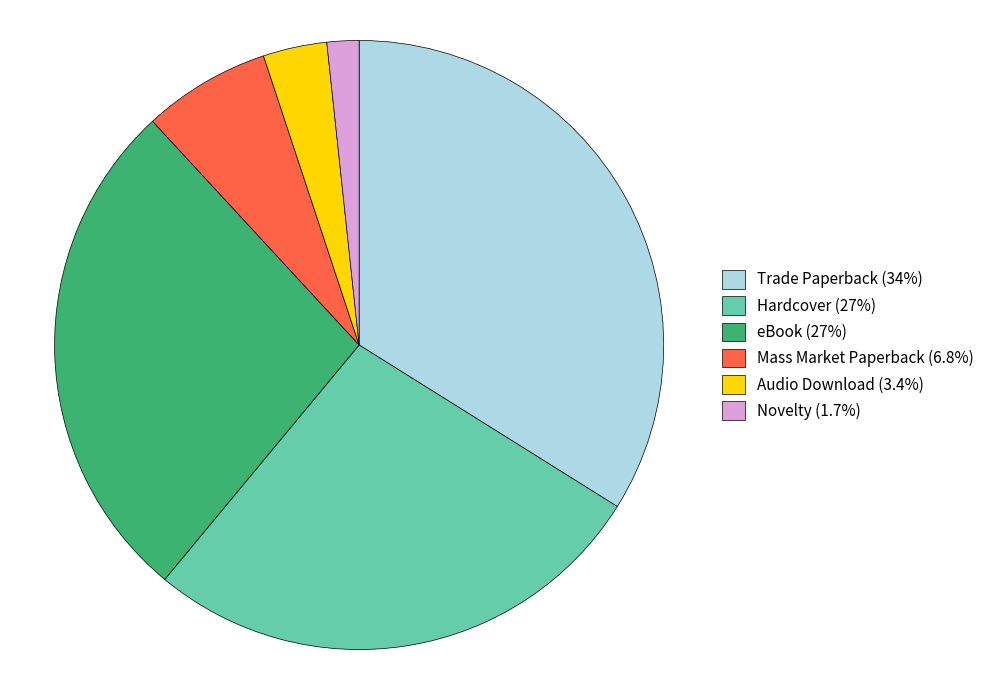

Approximately how many times larger is the value at Hardcover (27%) compared to Audio Download (3.4%)?

8.0